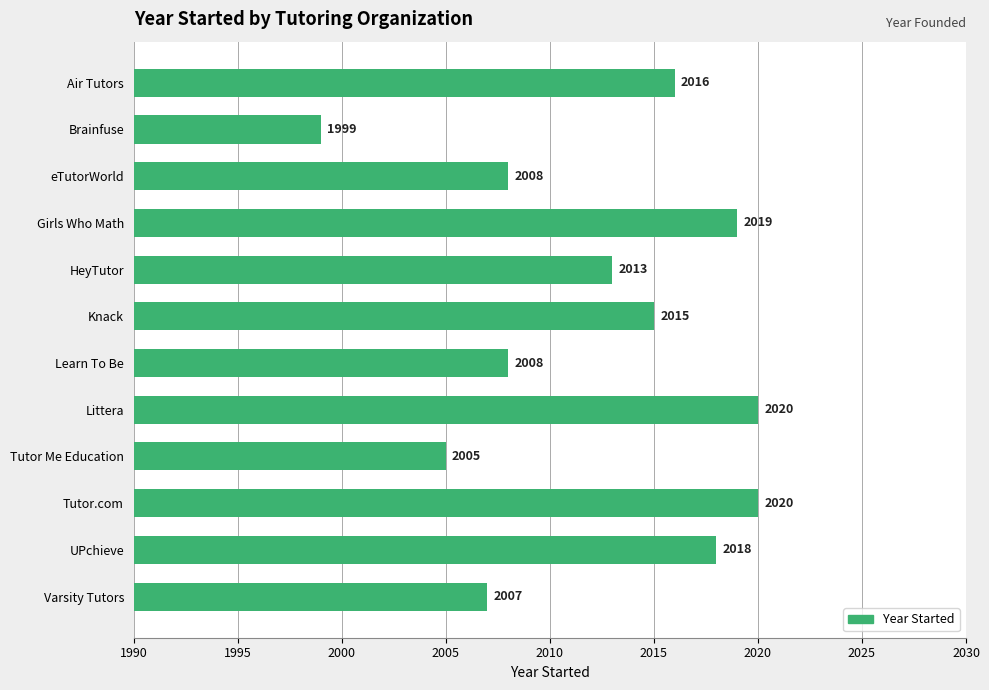

Reading top to bottom, transcribe all the data shown in this chart.

Air Tutors=2016	Brainfuse=1999	eTutorWorld=2008	Girls Who Math=2019	HeyTutor=2013	Knack=2015	Learn To Be=2008	Littera=2020	Tutor Me Education=2005	Tutor.com=2020	UPchieve=2018	Varsity Tutors=2007